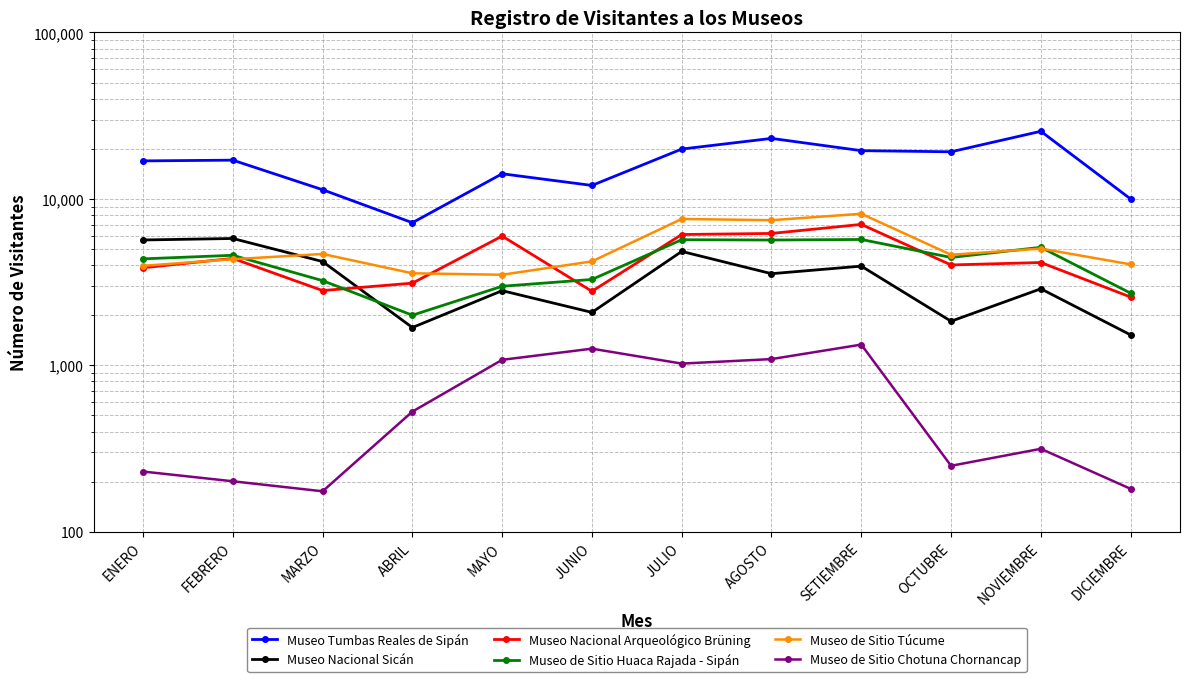

How many values in the Museo de Sitio Túcume series exceed 4617?

5